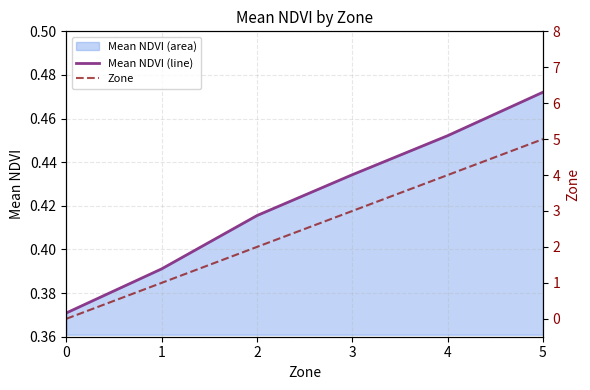

True or false: Mean NDVI line has more than 0 interior local peaks.

False